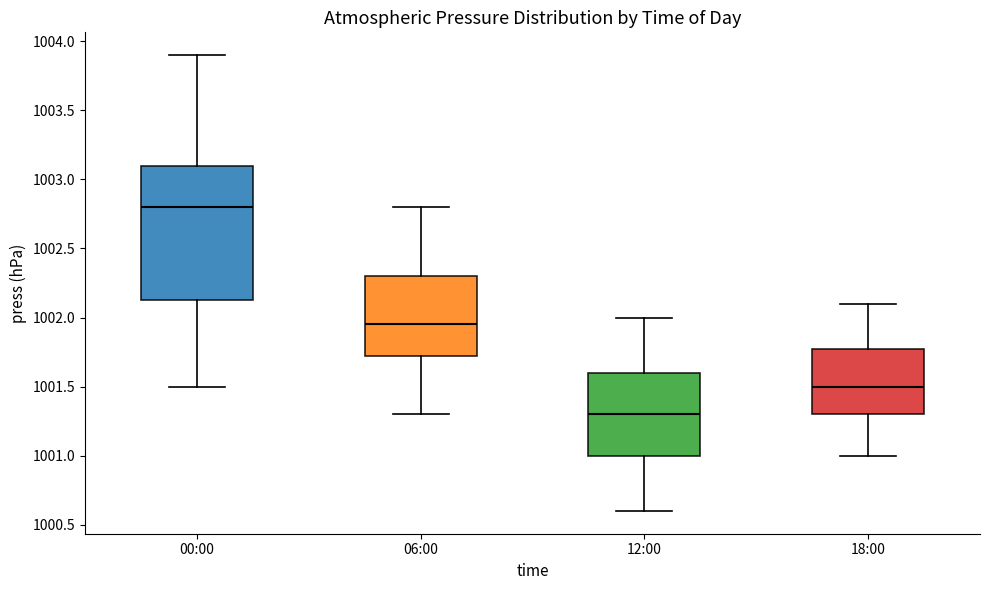

Reading left to right, transcribe this box plot: for each box, give where its median line is, the range the box spans, and where its two whiskers end, as read against the y-axis. The values are not printed on the chart, so give them approximately, as read against the axis.

00:00: median 1002.80, box 1002.15 to 1003.10, whiskers 1001.50 to 1003.90
06:00: median 1001.95, box 1001.75 to 1002.30, whiskers 1001.30 to 1002.80
12:00: median 1001.30, box 1001.00 to 1001.60, whiskers 1000.60 to 1002.00
18:00: median 1001.50, box 1001.30 to 1001.80, whiskers 1001.00 to 1002.10